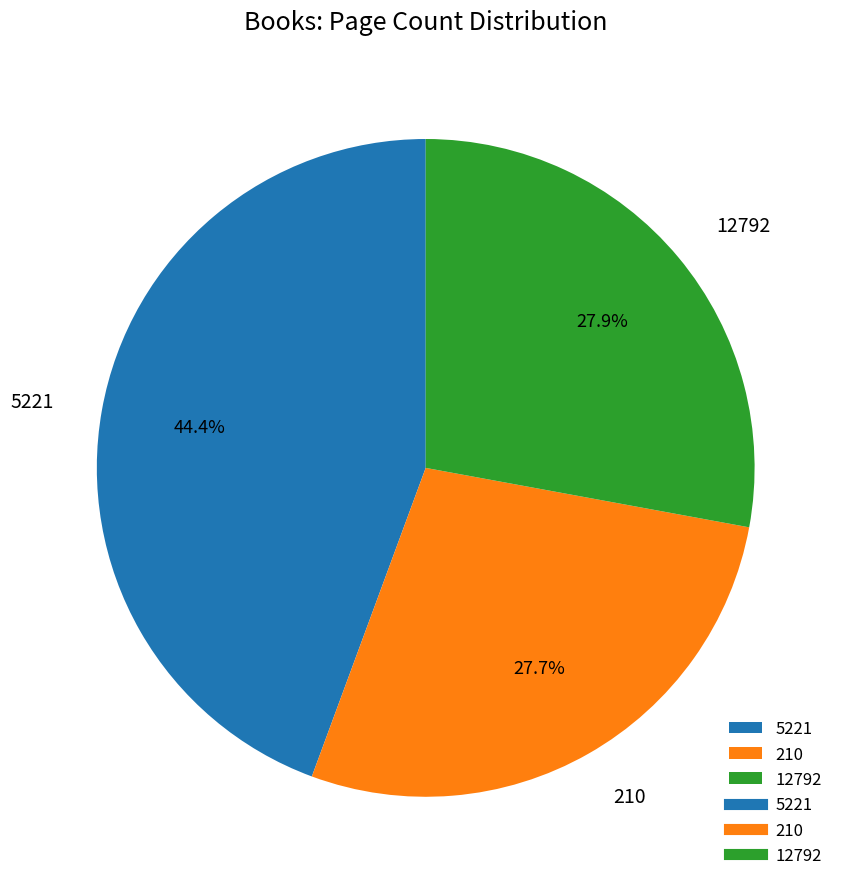

Is there any slice that represents more than half of the pie?

No